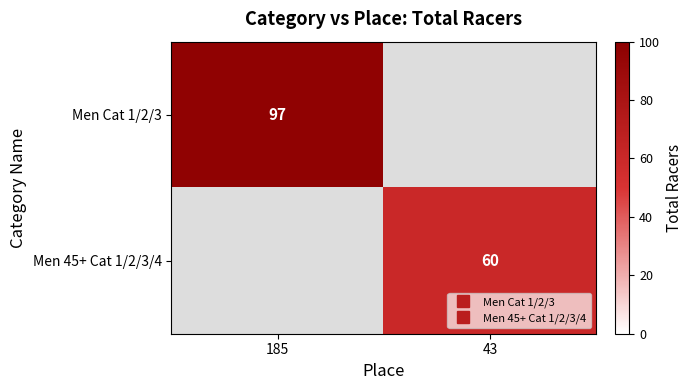

What value does the Men 45+ Cat 1/2/3/4 series have at 43?

60.0